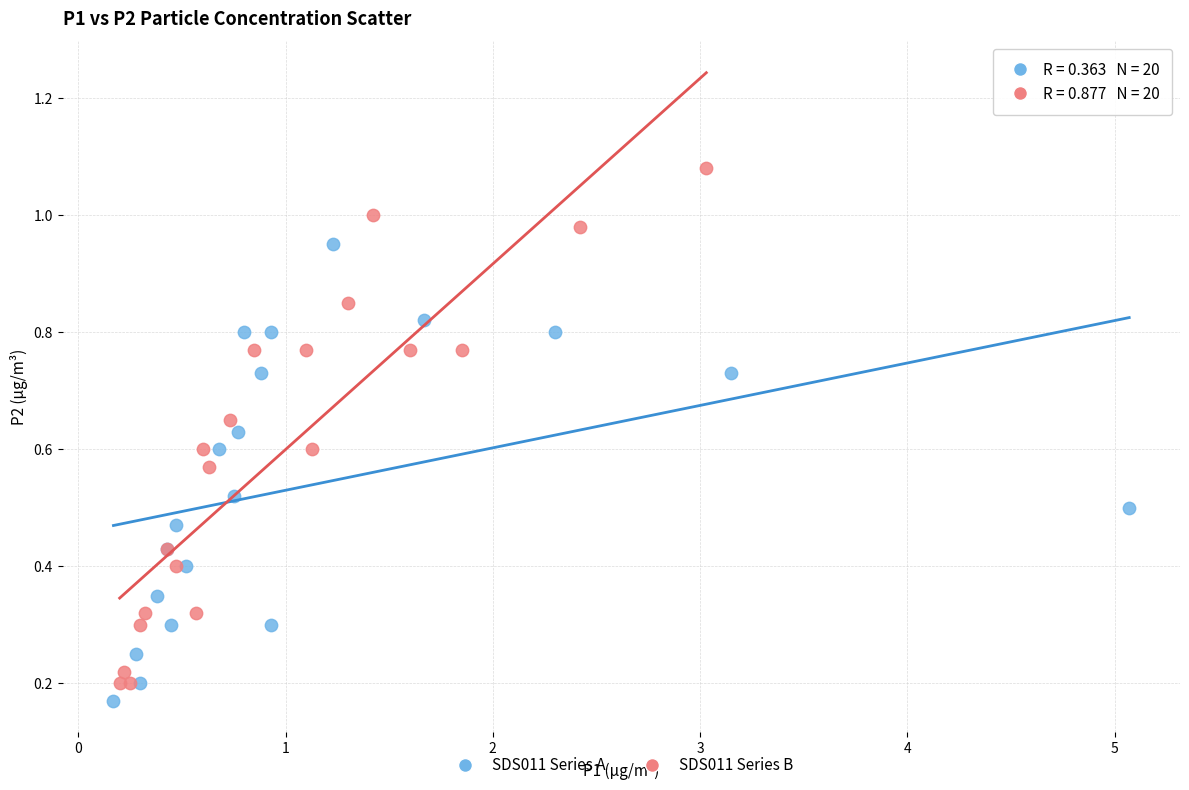

What are all the series names shown in the legend?

SDS011 Series A, SDS011 Series B